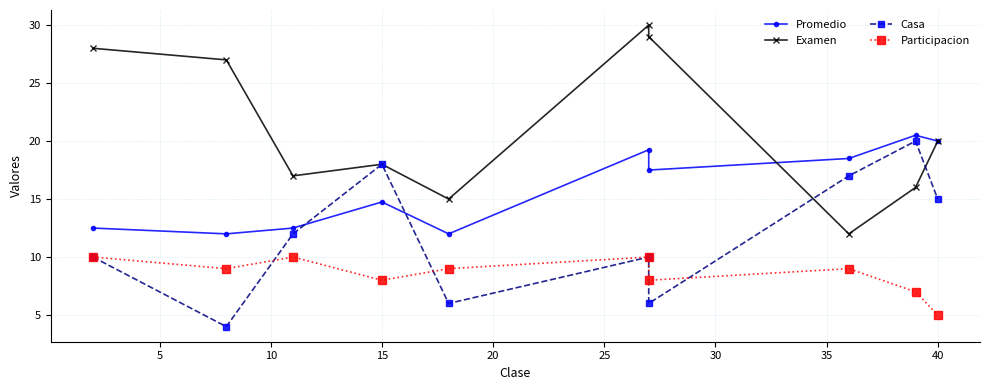

Which series has the largest range (max minus min)?

Examen